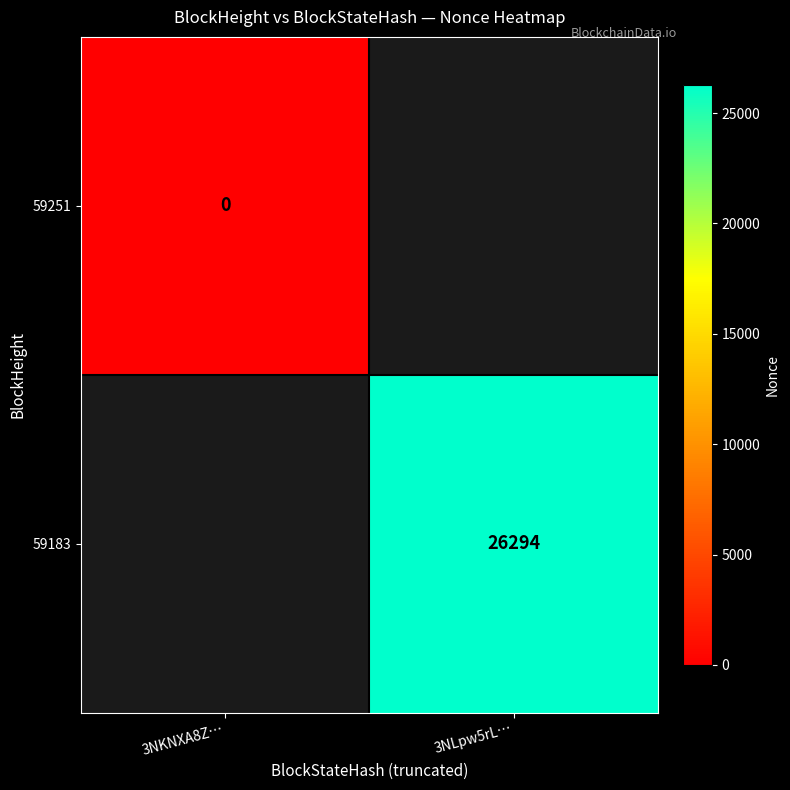

Is it true that 59183 equals 26294 at 3NLpw5rL…?

True